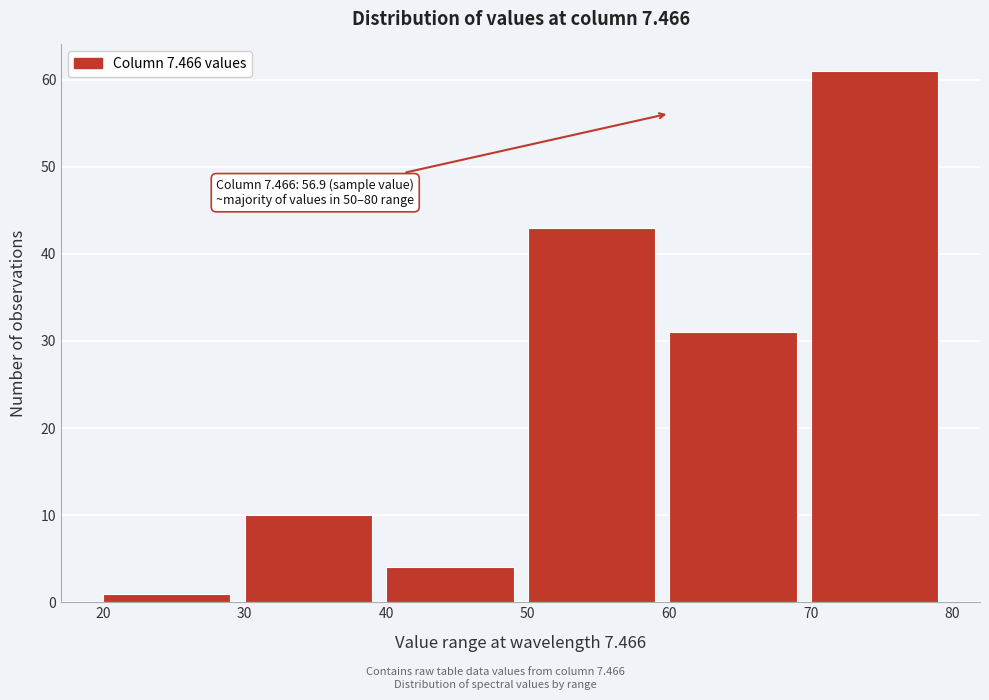

Over which range of the x-axis is the bar tallest?

70 to 80